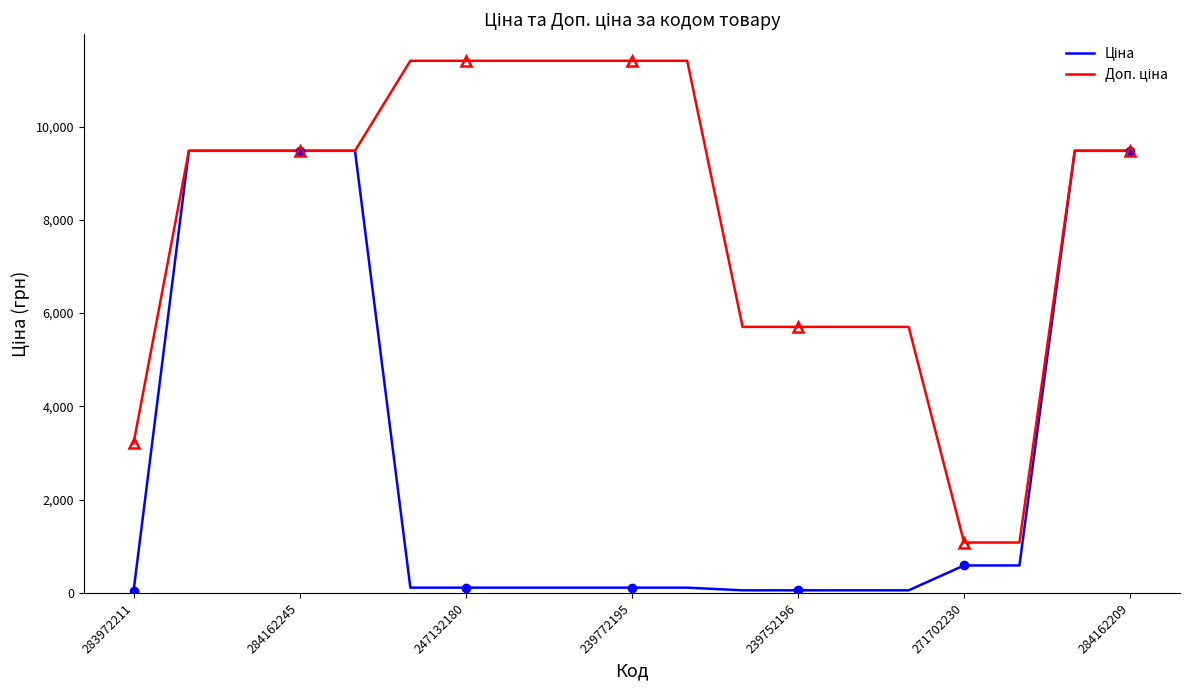

What is the maximum value for Ціна?

9480.1